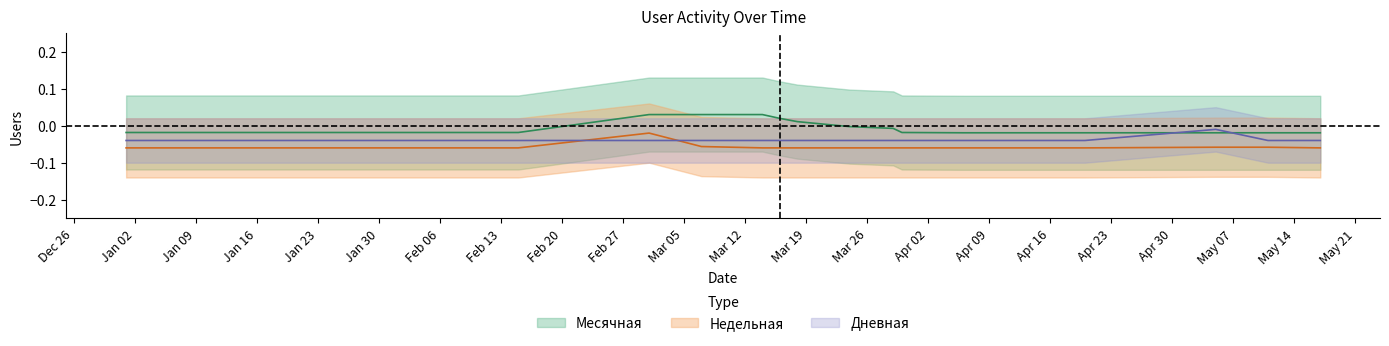

True or false: Месячная and Недельная cross at least once.

False